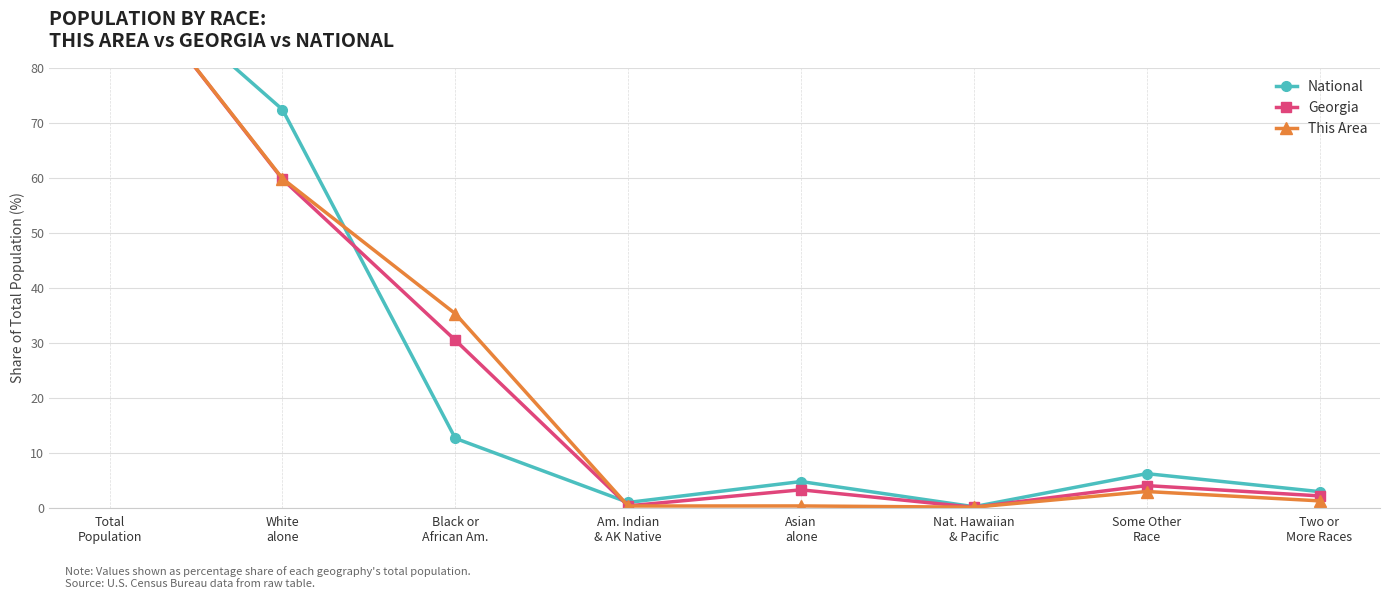

True or false: Georgia has a value of 59.7 at White
alone.

True